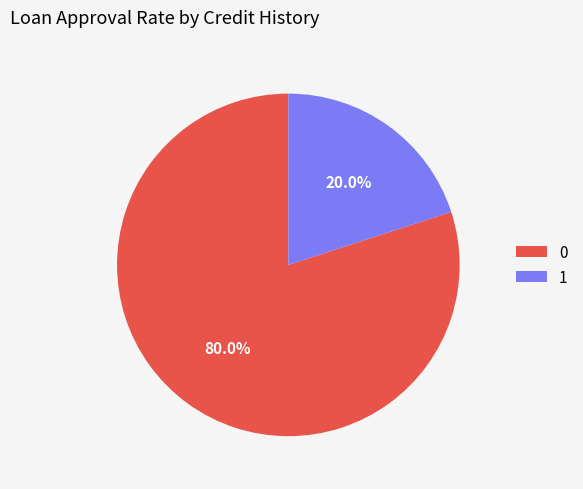

Do 0 and 1 together represent more than half of the pie?

Yes